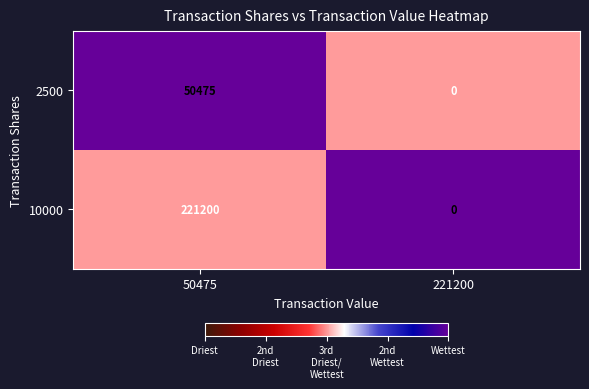

What is the difference between the maximum and minimum values in the 10000 series?

221200